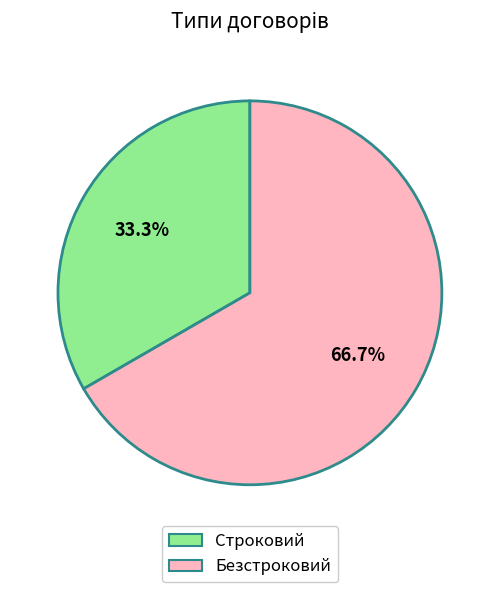

The Безстроковий slice represents 67% of the pie. True or false?

True